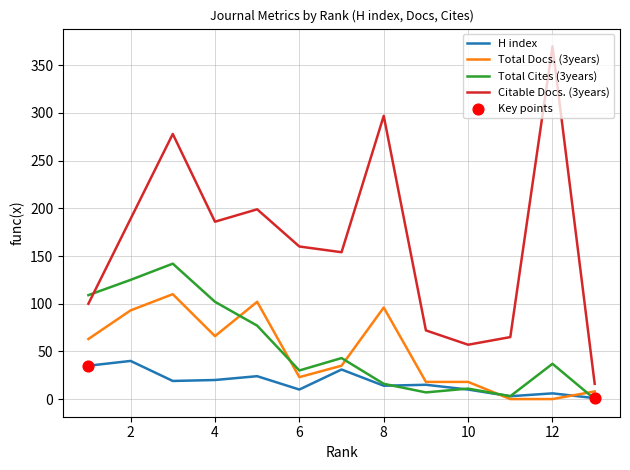

Which series has the widest spread of values?

Citable Docs. (3years)